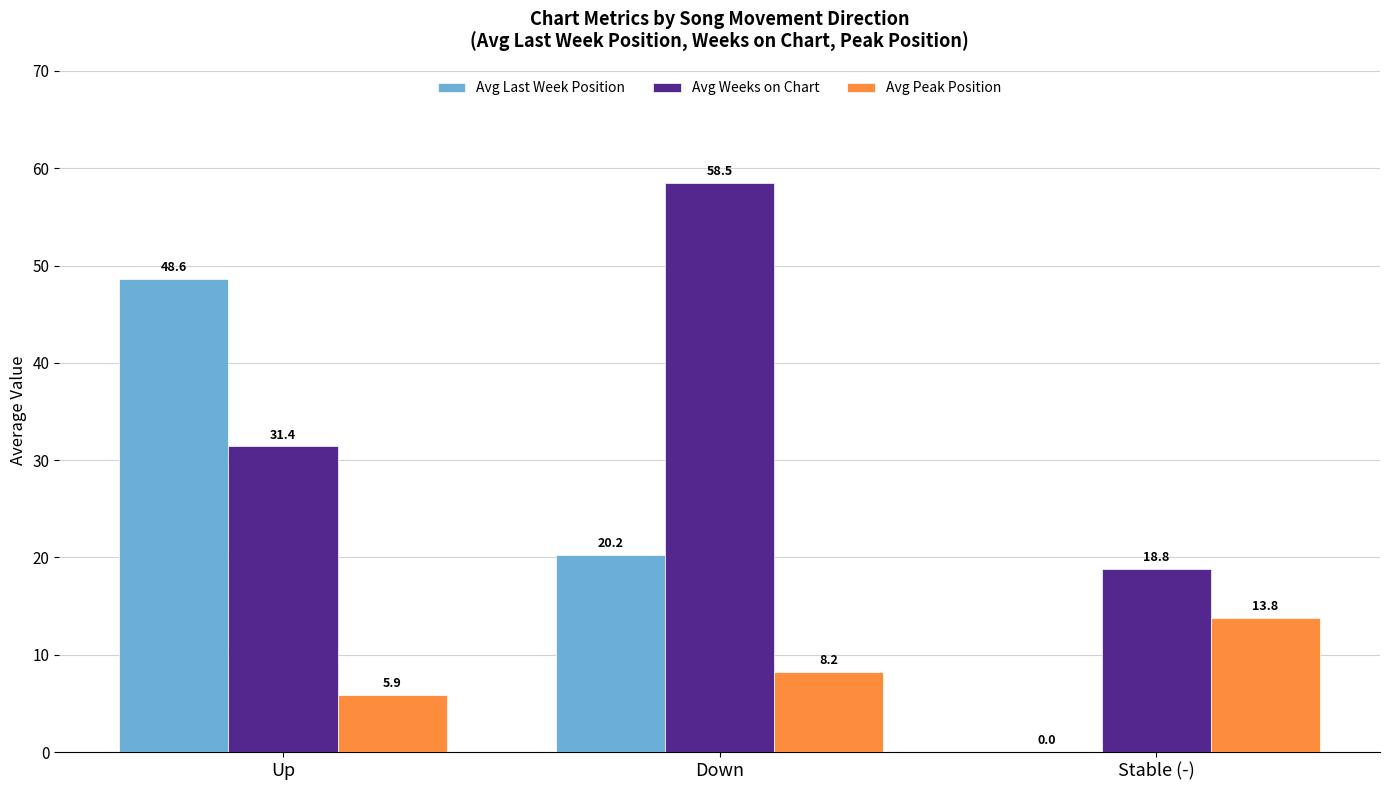

Count the number of data series in this chart.

3